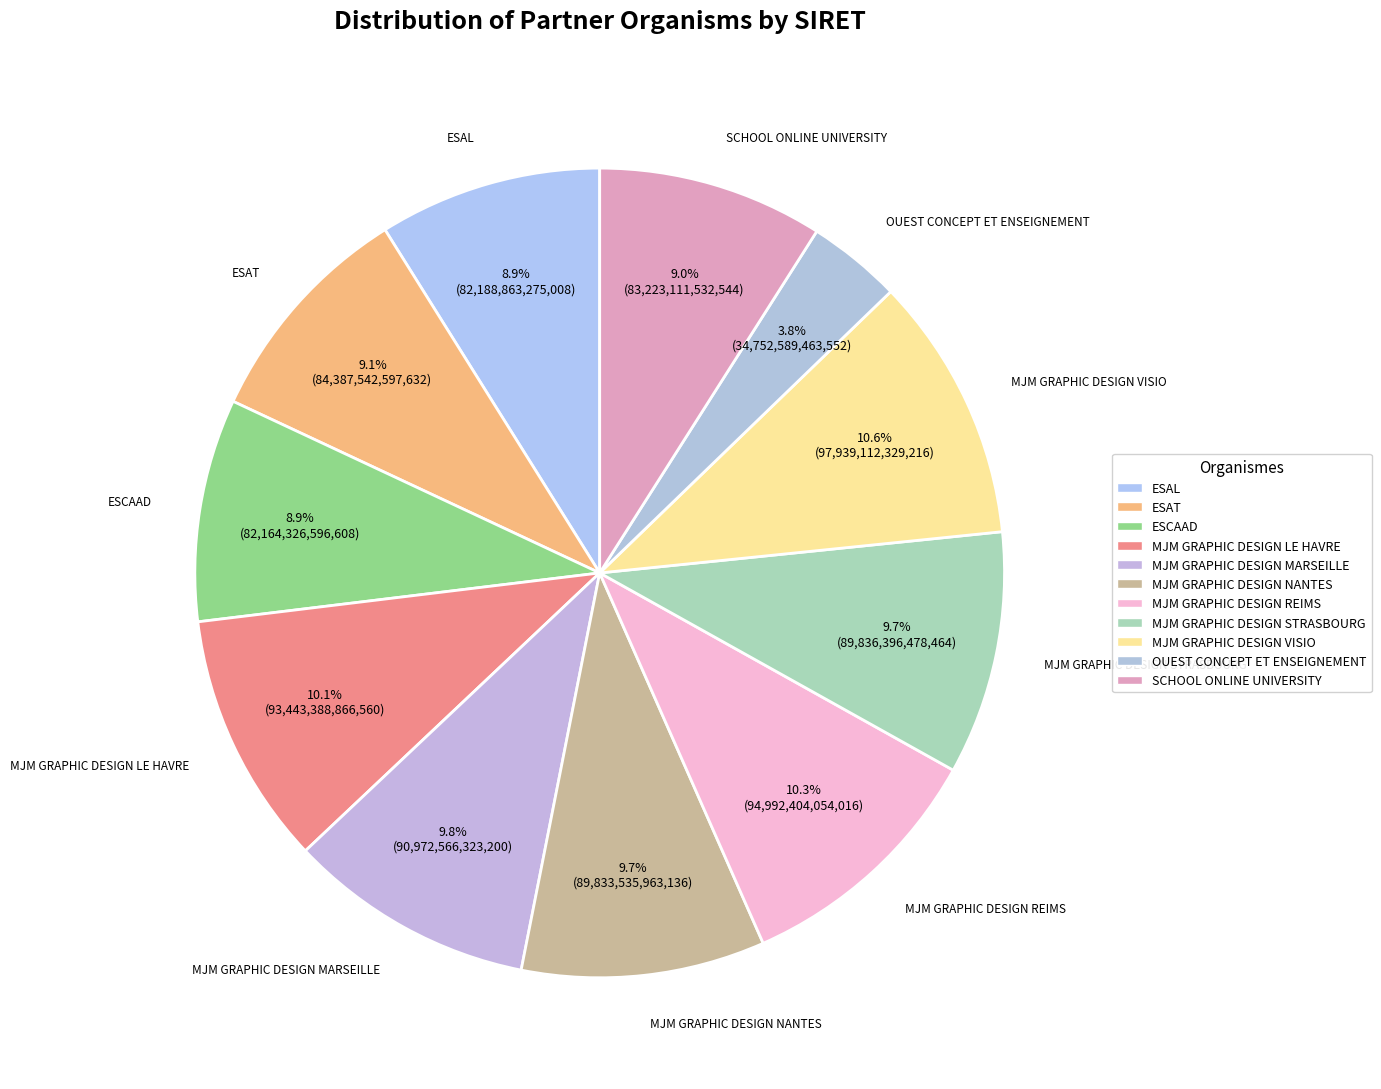

What is the ratio of the value at SCHOOL ONLINE UNIVERSITY to the value at ESAT?

1.0